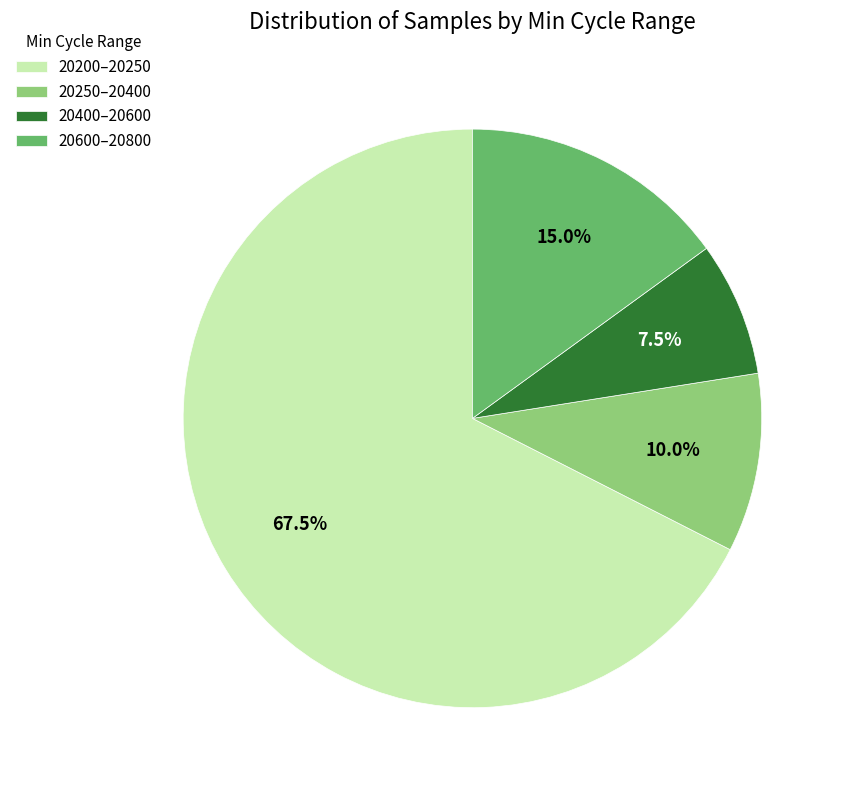

What is the ratio of the value at 20600–20800 to the value at 20400–20600?

2.0